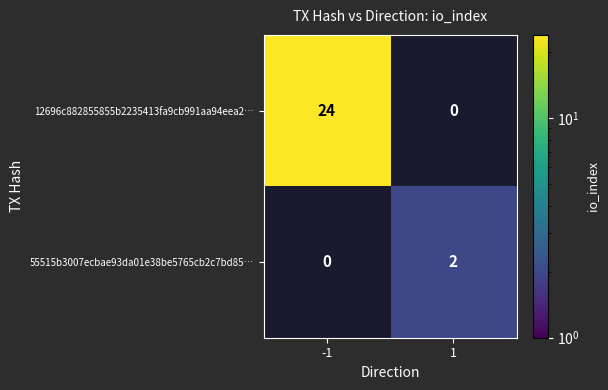

How many data points does each series have?

2